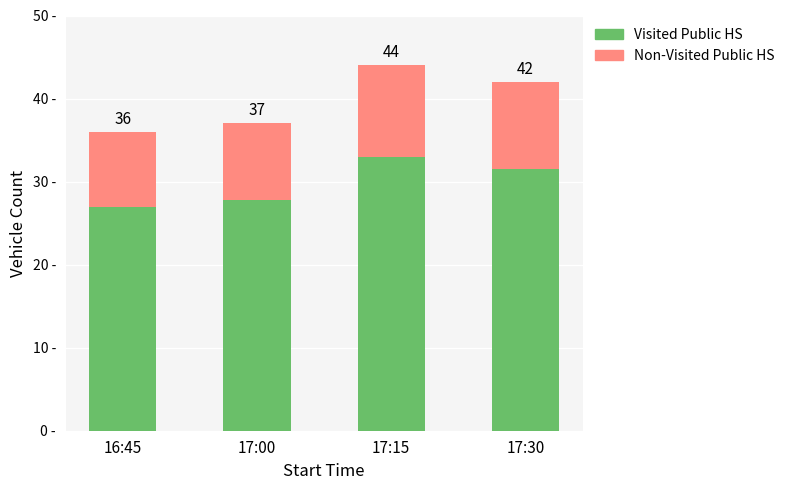

Are the bars grouped side by side (vs. stacked)?

No